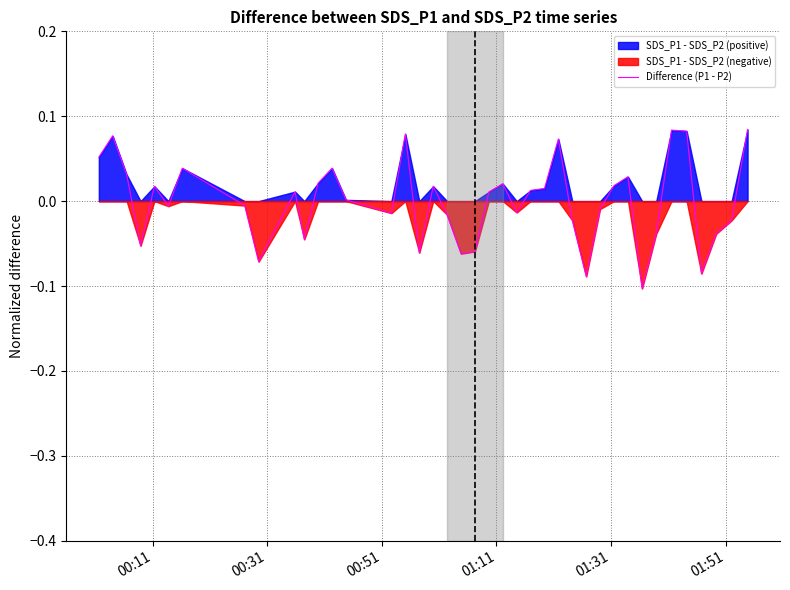

What is the difference between the second highest and second lowest values?

0.2